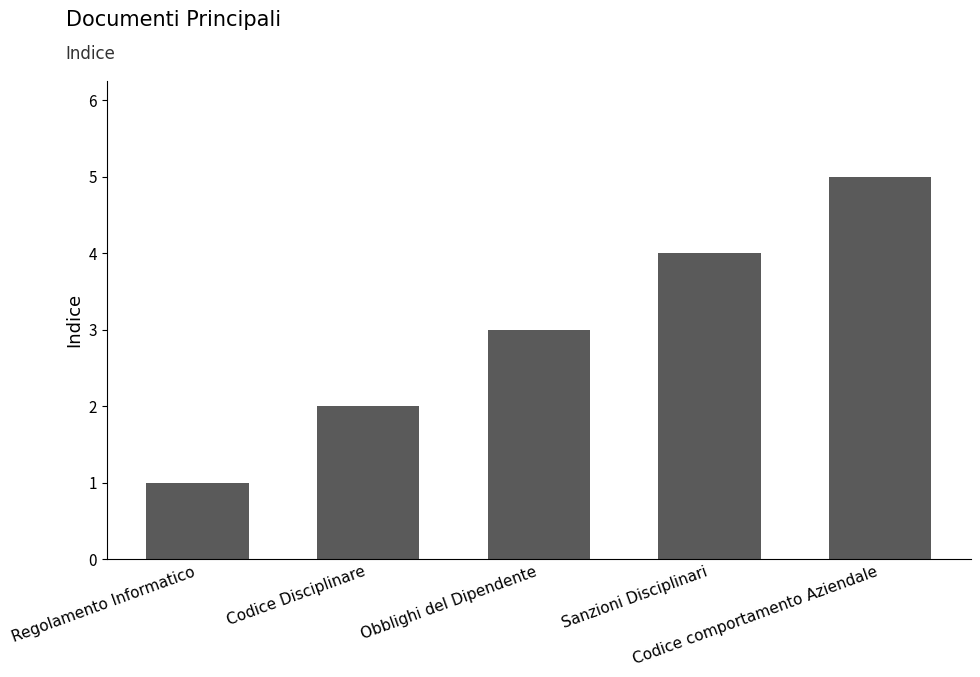

Which category has the lowest value across all series?

Regolamento Informatico